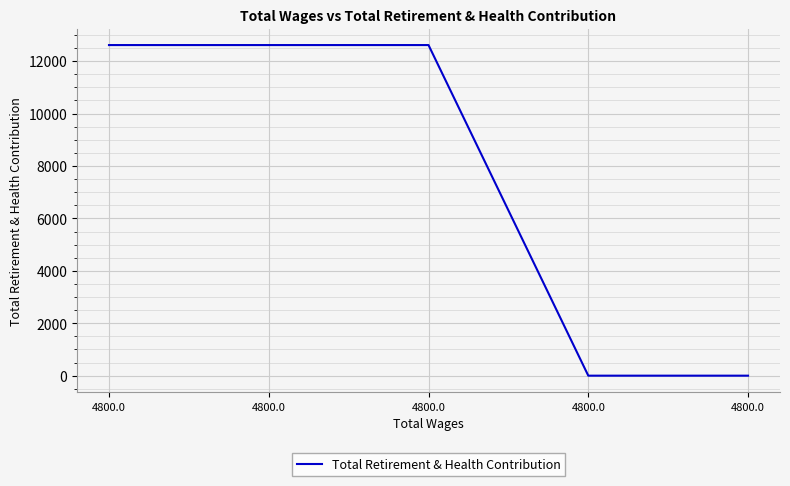

How many lines are shown in the chart?

1